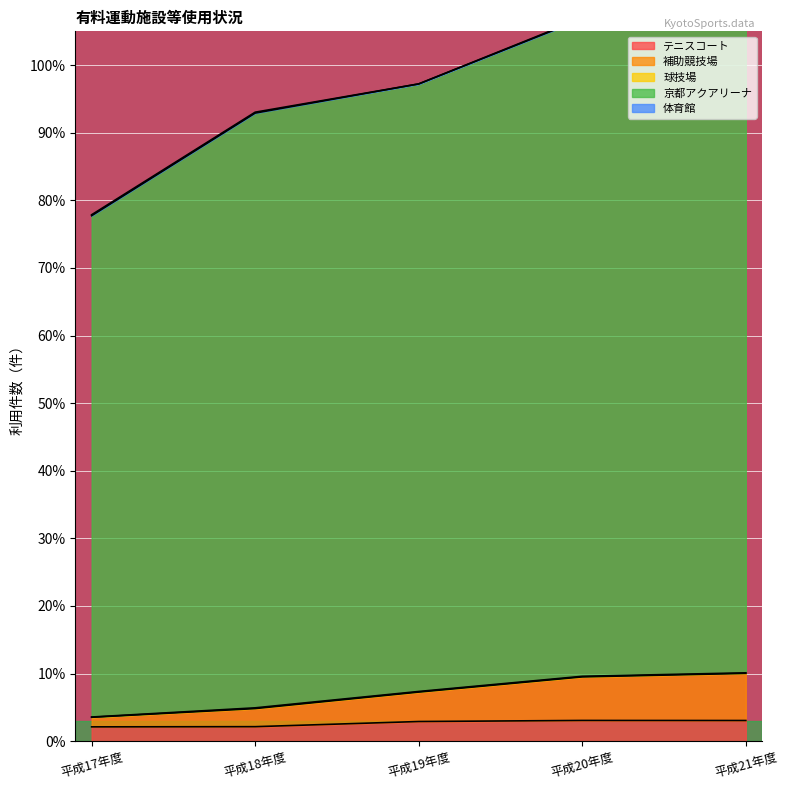

Reading right to left, extract all data points from this chart.

テニスコート: 平成21年度=3.1	平成20年度=3.1	平成19年度=2.9	平成18年度=2.1	平成17年度=2.1
補助競技場: 平成21年度=10.1	平成20年度=9.6	平成19年度=7.4	平成18年度=4.9	平成17年度=3.6
京都アクアリーナ: 平成21年度=110.3	平成20年度=106.9	平成19年度=97.2	平成18年度=93.0	平成17年度=77.9